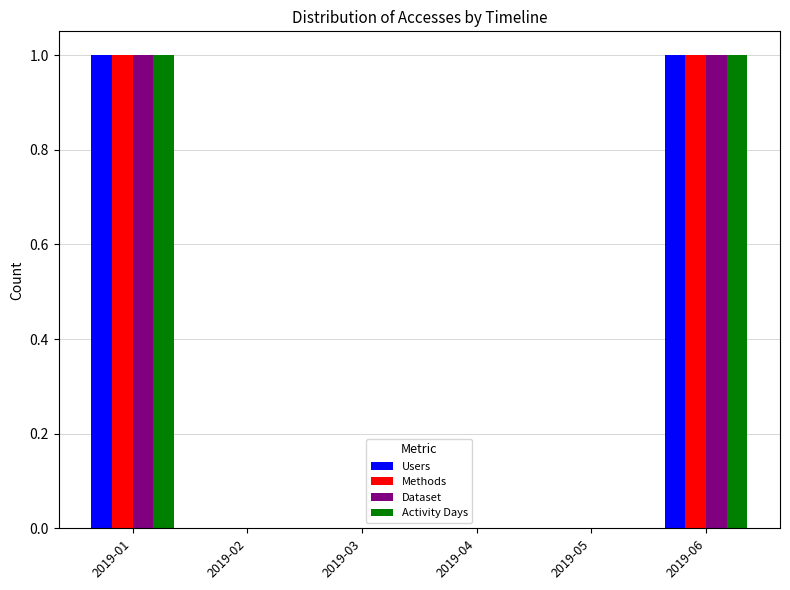

True or false: Dataset has a value of 1 at 2019-01.

True